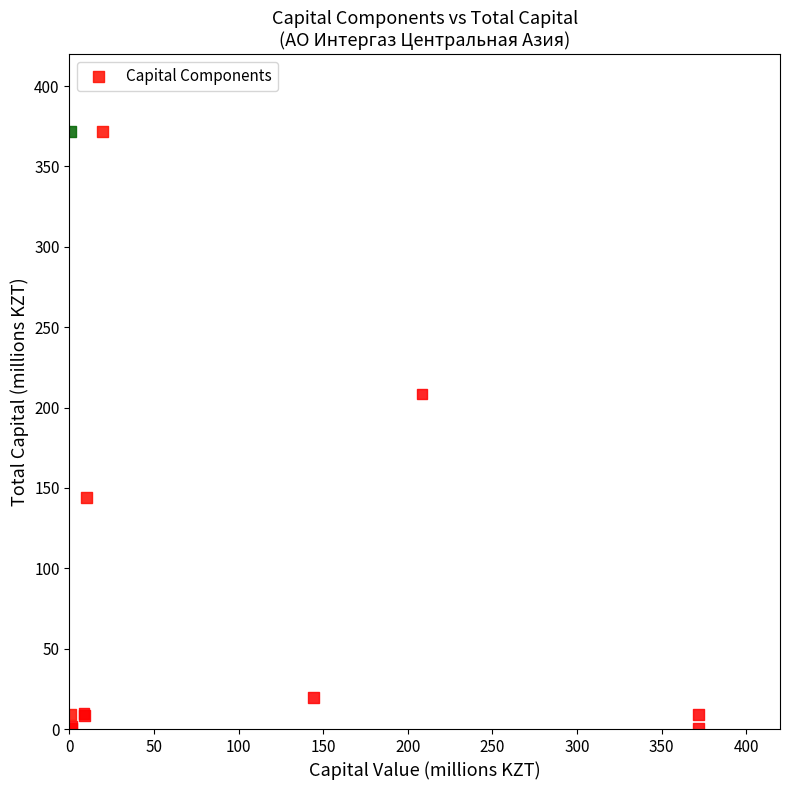

What Y value in the scatter plot is closest to 186?

208.4